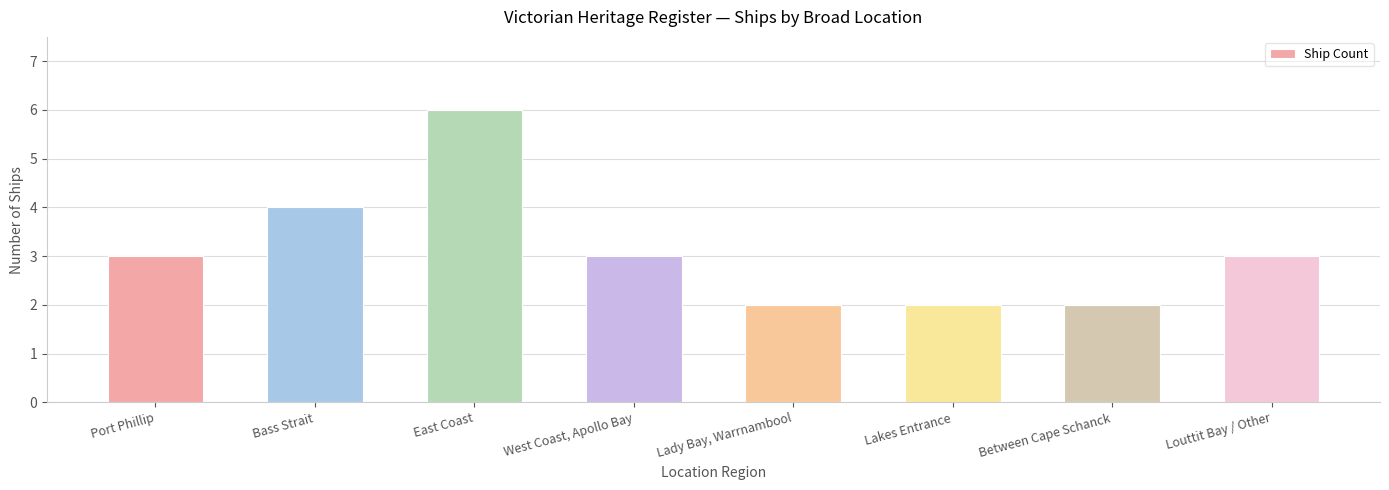

Count the number of data series in this chart.

1